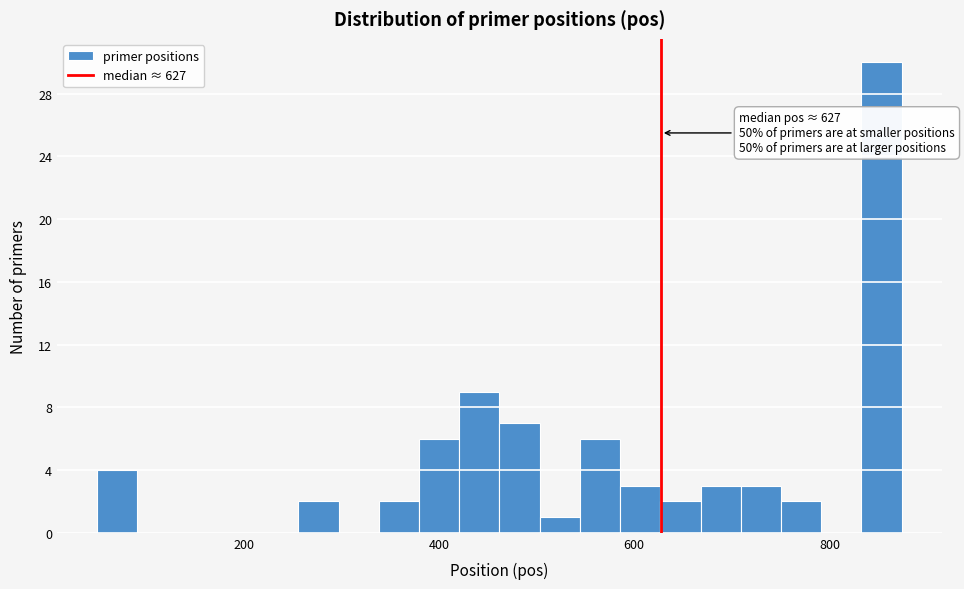

Around what value on the x-axis is the tallest bar? Give the approximate position of its centre, as read against the axis.

860